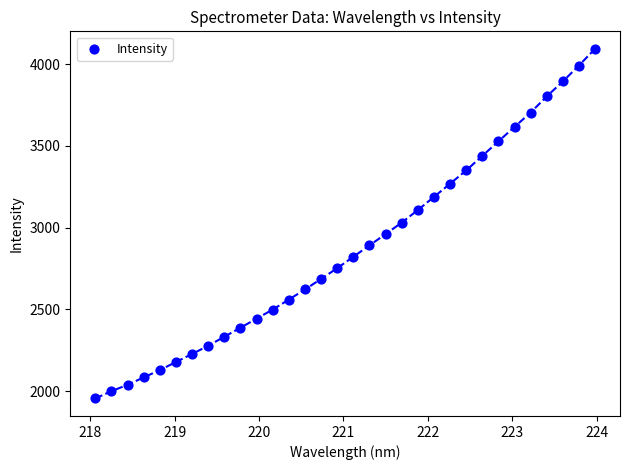

What is the range of X values (max minus min)?

5.9